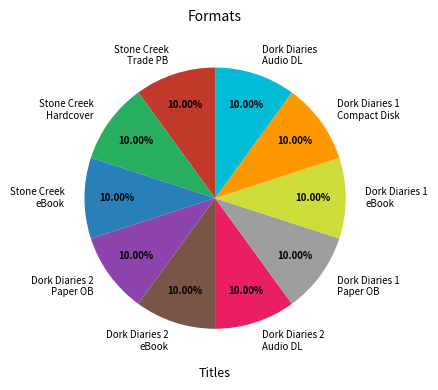

Approximately how many times larger is the value at Stone Creek Trade PB compared to Dork Diaries 1 Compact Disk?

1.0